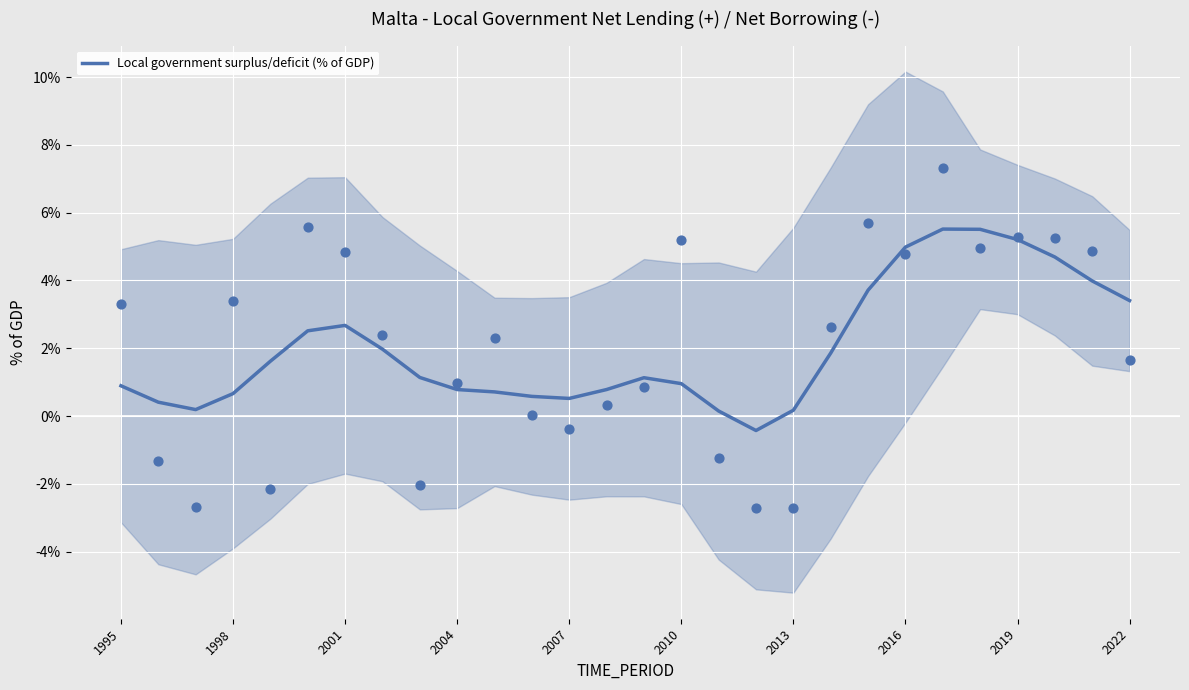

Which has a higher value, 2019 or 16?

2019